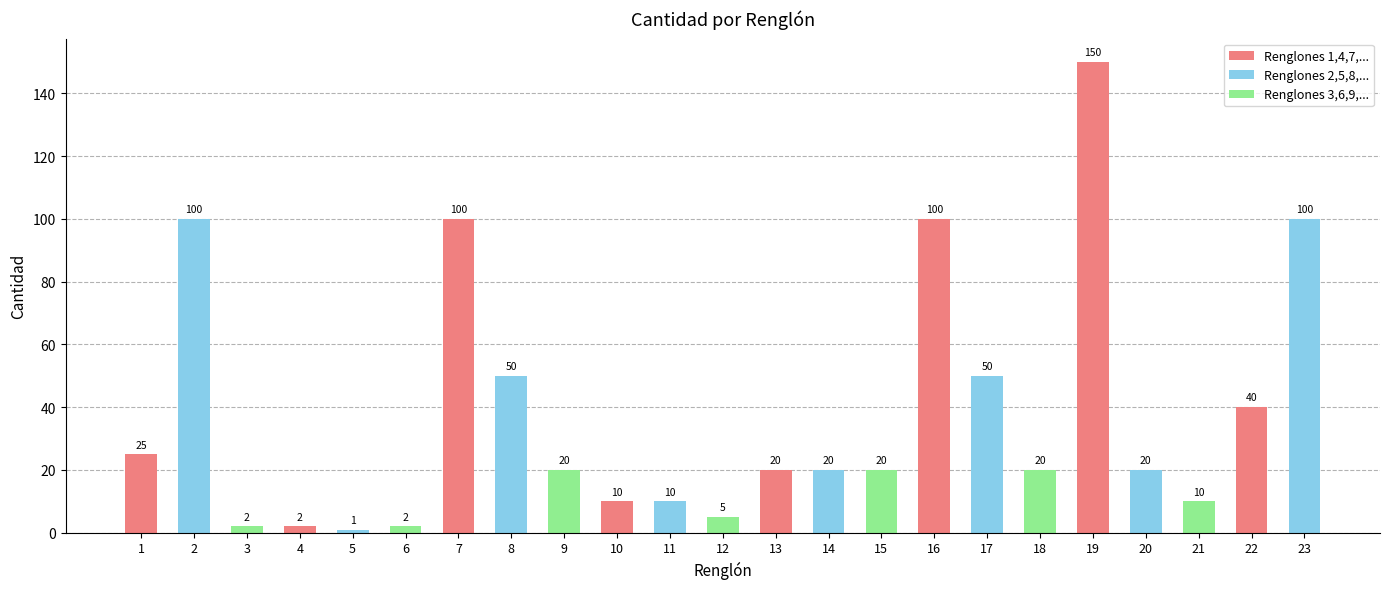

Count the number of categories in the chart.

23